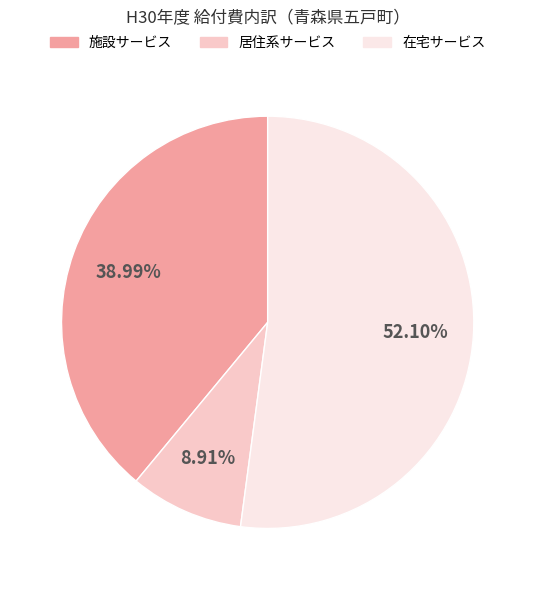

How many segments does this pie chart have?

3